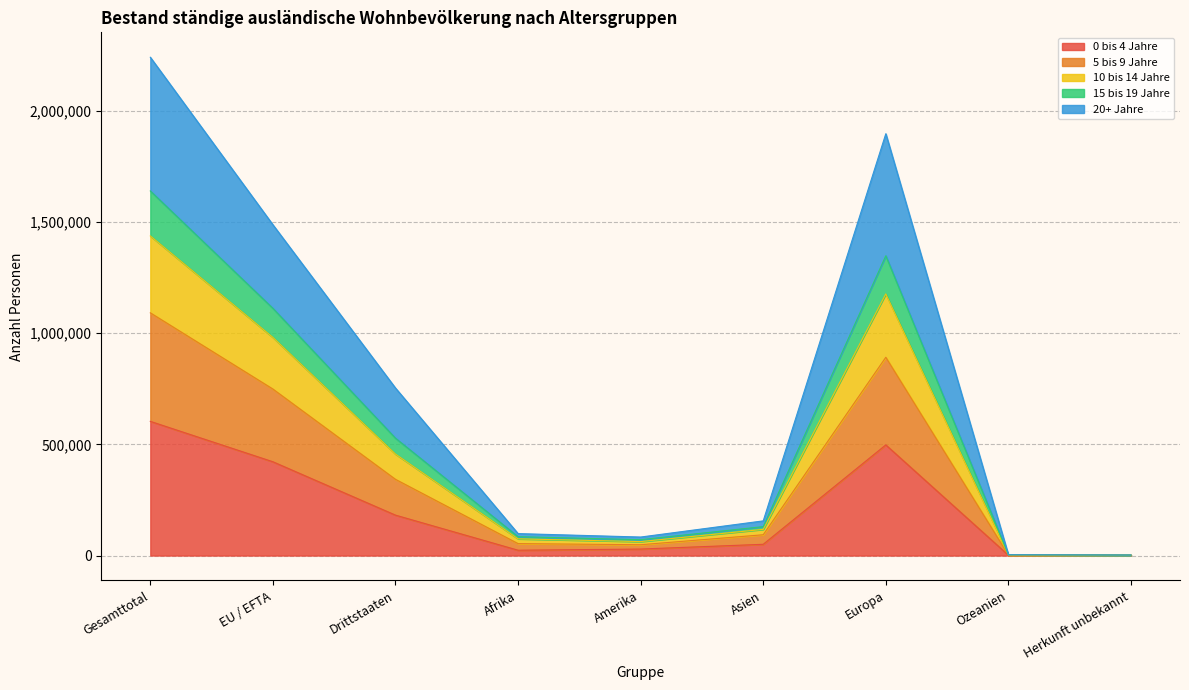

What position from the right is Herkunft unbekannt?

1